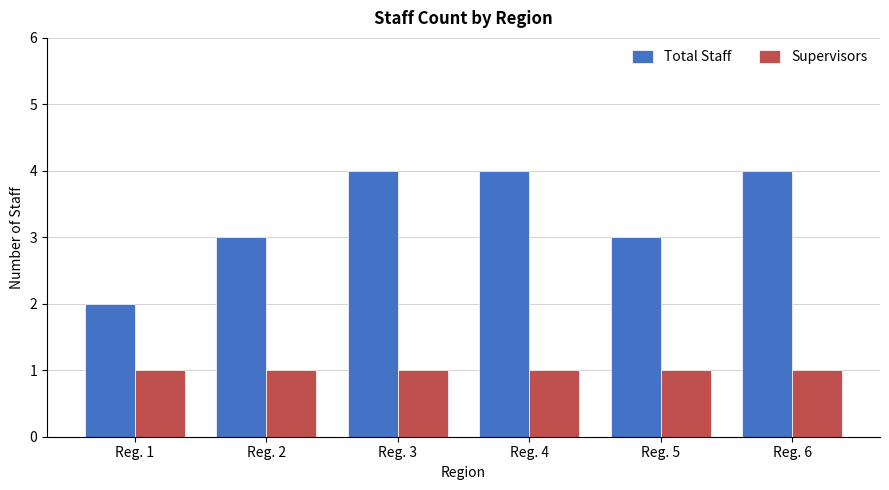

Reading right to left, transcribe all the data shown in this chart.

Total Staff: 4	3	4	4	3	2
Supervisors: 1	1	1	1	1	1